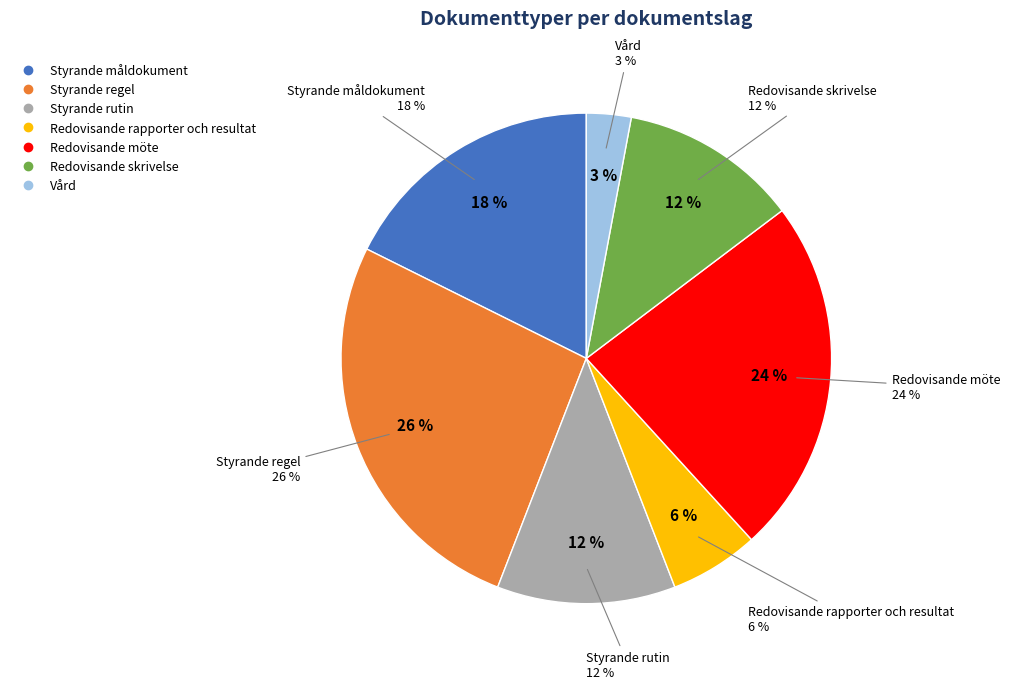

Is the sum of Redovisande rapporter och resultat and Styrande måldokument greater than half?

No